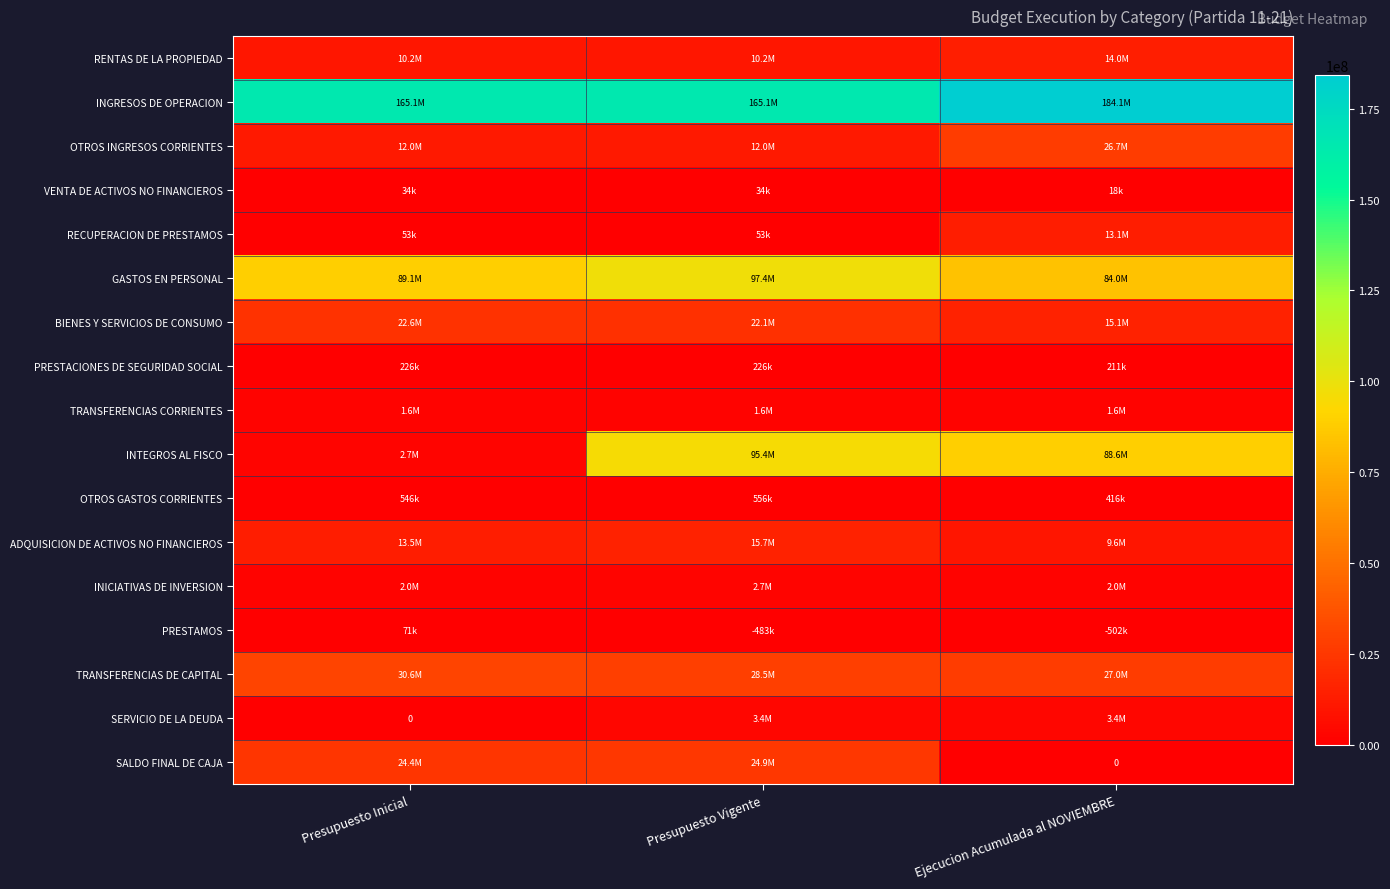

Is it true that RENTAS DE LA PROPIEDAD equals 2128728 at Presupuesto Inicial?

False